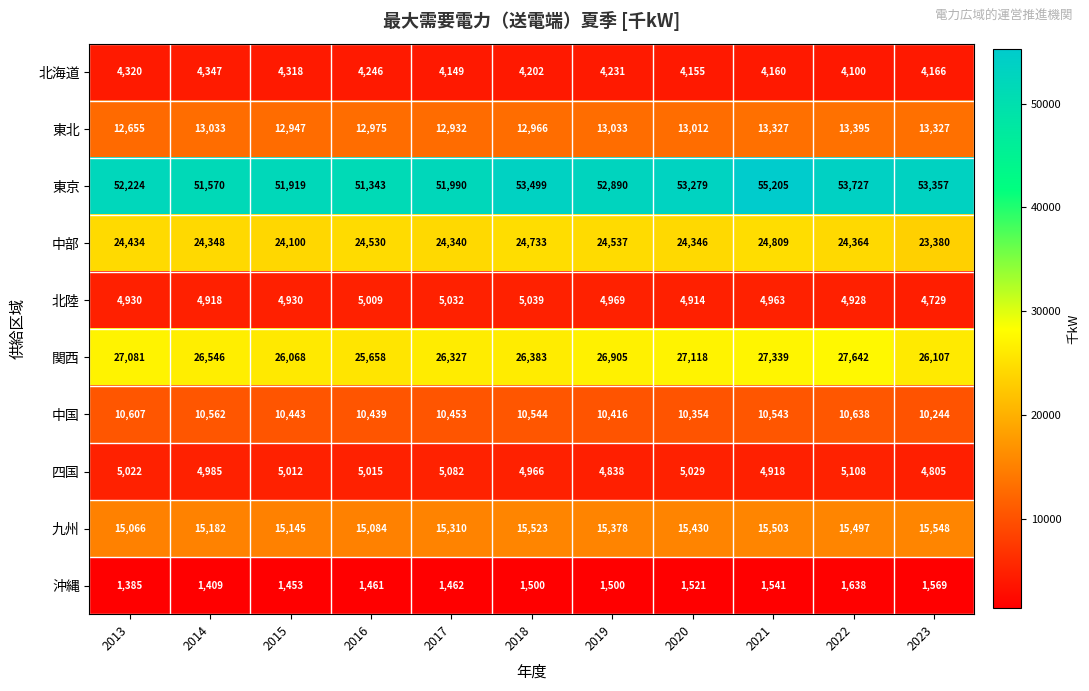

What is the difference between the highest and lowest values at 2017?

50528